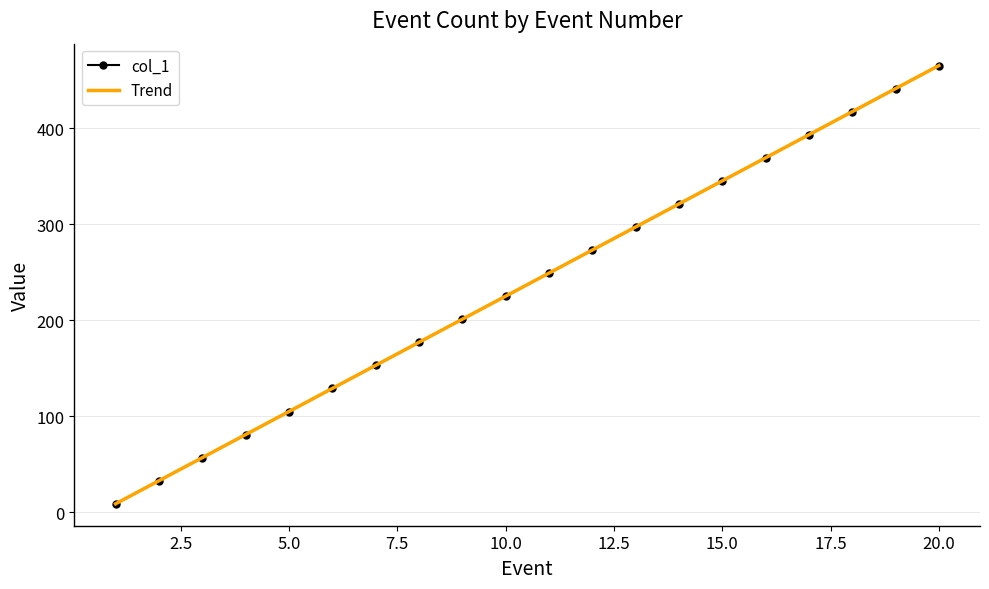

Reading right to left, extract all data points from this chart.

col_1: 465.0	441.0	417.0	393.0	369.0	345.0	321.0	297.0	273.0	249.0	225.0	201.0	177.0	153.0	129.0	105.0	81.0	57.0	33.0	9.0
Trend: 465.0	441.0	417.0	393.0	369.0	345.0	321.0	297.0	273.0	249.0	225.0	201.0	177.0	153.0	129.0	105.0	81.0	57.0	33.0	9.0